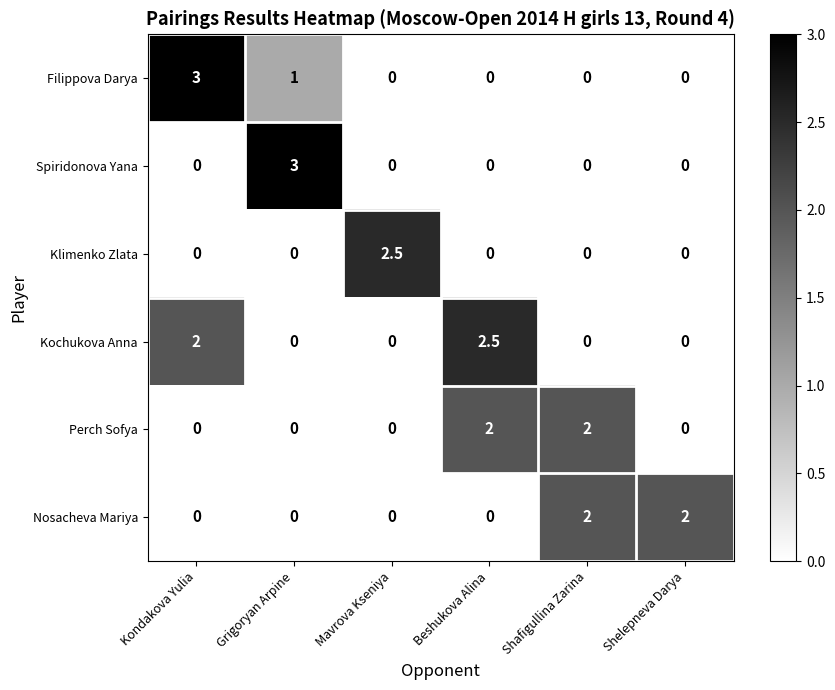

At which category is the sum across all series the highest?

Kondakova Yulia